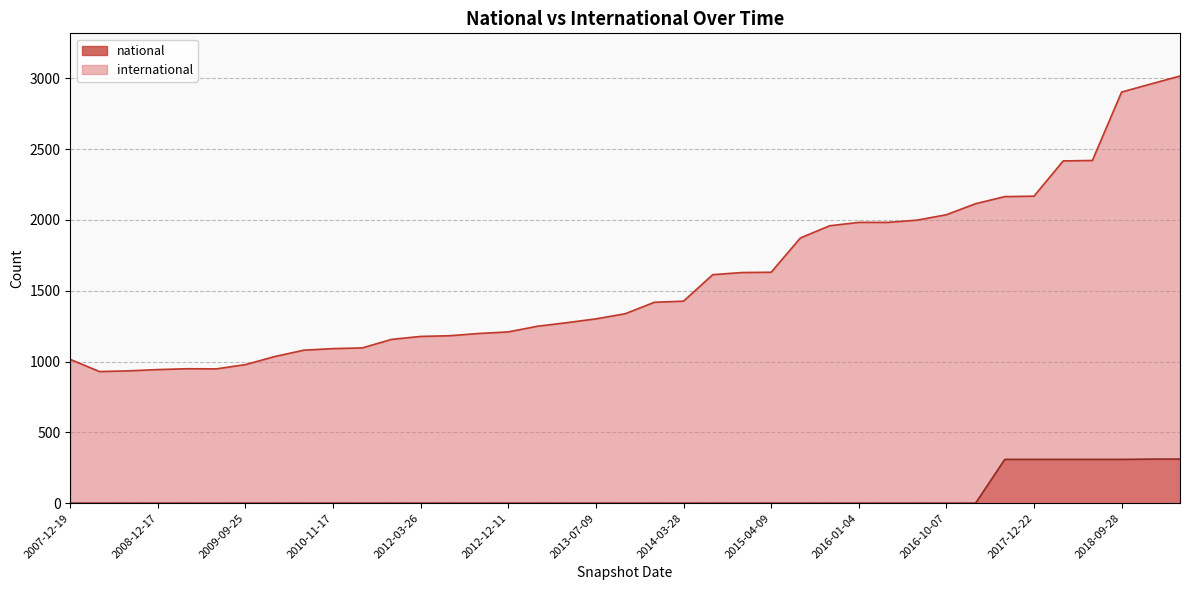

At how many categories does at least one series exceed 1817?

14